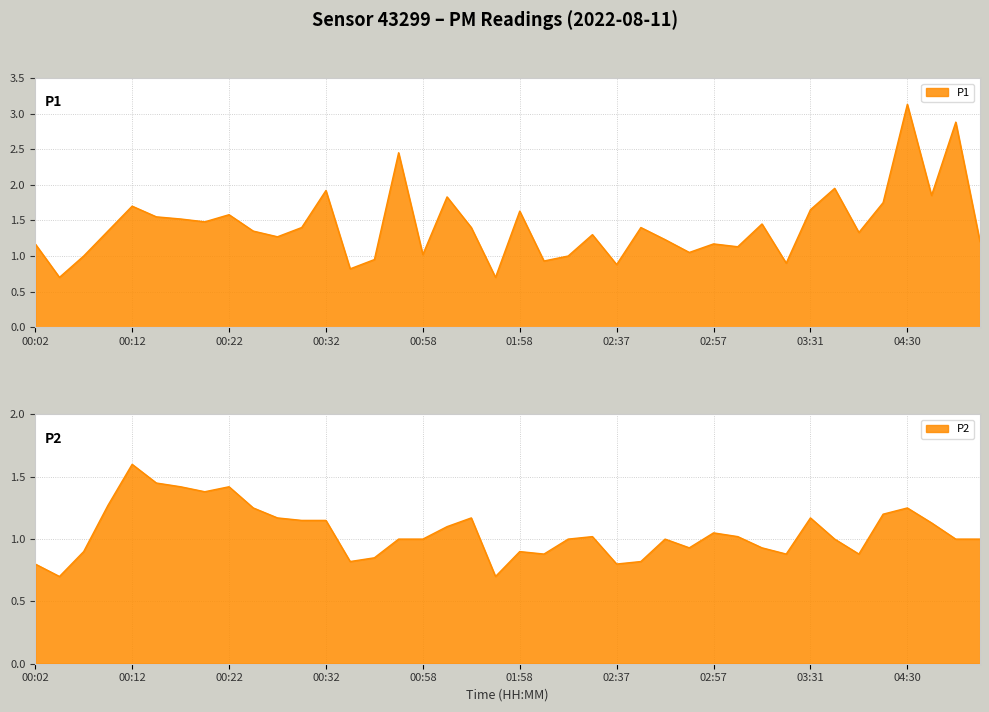

Reading left to right, transcribe all the data shown in this chart.

P1: 1.2	0.7	1.0	1.4	1.7	1.6	1.5	1.5	1.6	1.4	1.3	1.4	1.9	0.8	0.9	2.5	1.0	1.8	1.4	0.7	1.6	0.9	1.0	1.3	0.9	1.4	1.2	1.1	1.2	1.1	1.4	0.9	1.6	1.9	1.3	1.8	3.1	1.9	2.9	1.2
P2: 0.8	0.7	0.9	1.3	1.6	1.4	1.4	1.4	1.4	1.2	1.2	1.1	1.1	0.8	0.8	1.0	1.0	1.1	1.2	0.7	0.9	0.9	1.0	1.0	0.8	0.8	1.0	0.9	1.1	1.0	0.9	0.9	1.2	1.0	0.9	1.2	1.2	1.1	1.0	1.0